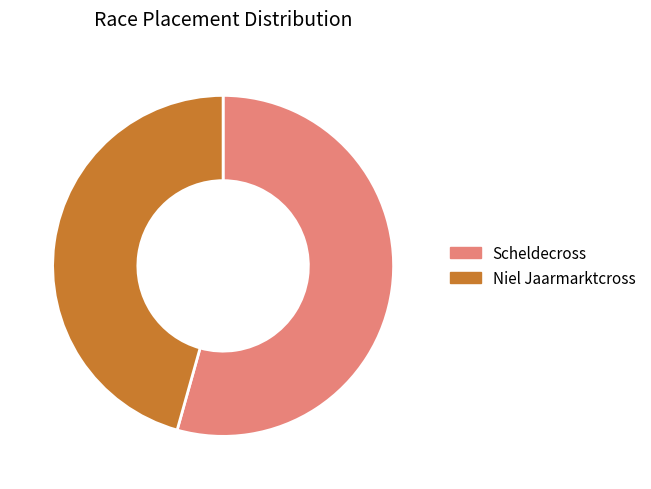

Combined, do Scheldecross and Niel Jaarmarktcross account for over 50%?

Yes